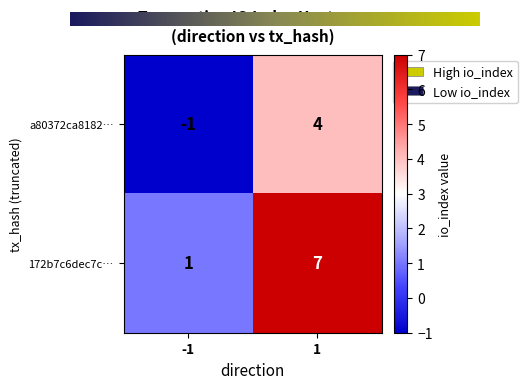

Reading right to left, list all the values displayed in this chart.

a80372ca8182…: 4	-1
172b7c6dec7c…: 7	1